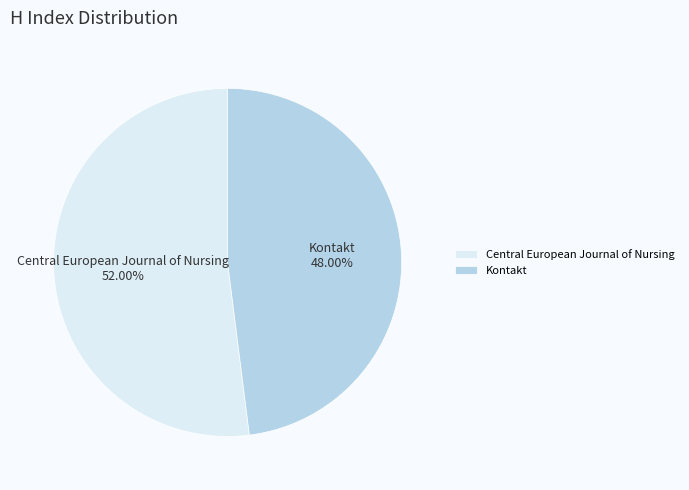

What is the largest slice in the pie chart?

Central European Journal of Nursing